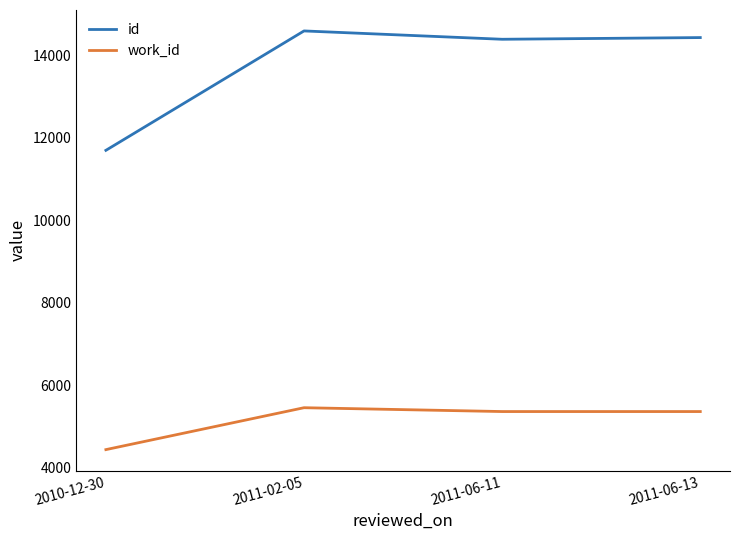

True or false: id and work_id intersect in this chart.

False